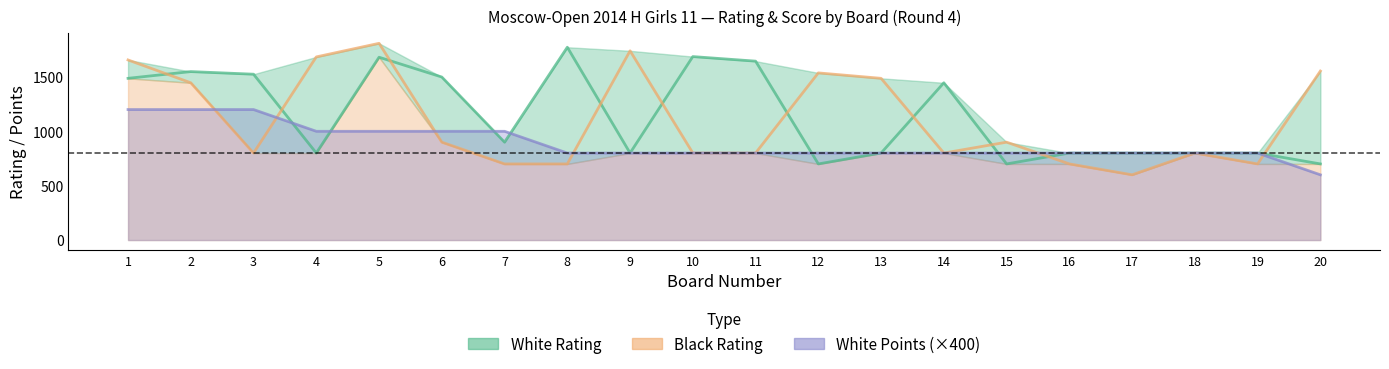

Which series changed the most between 6 and 19?

White Rating